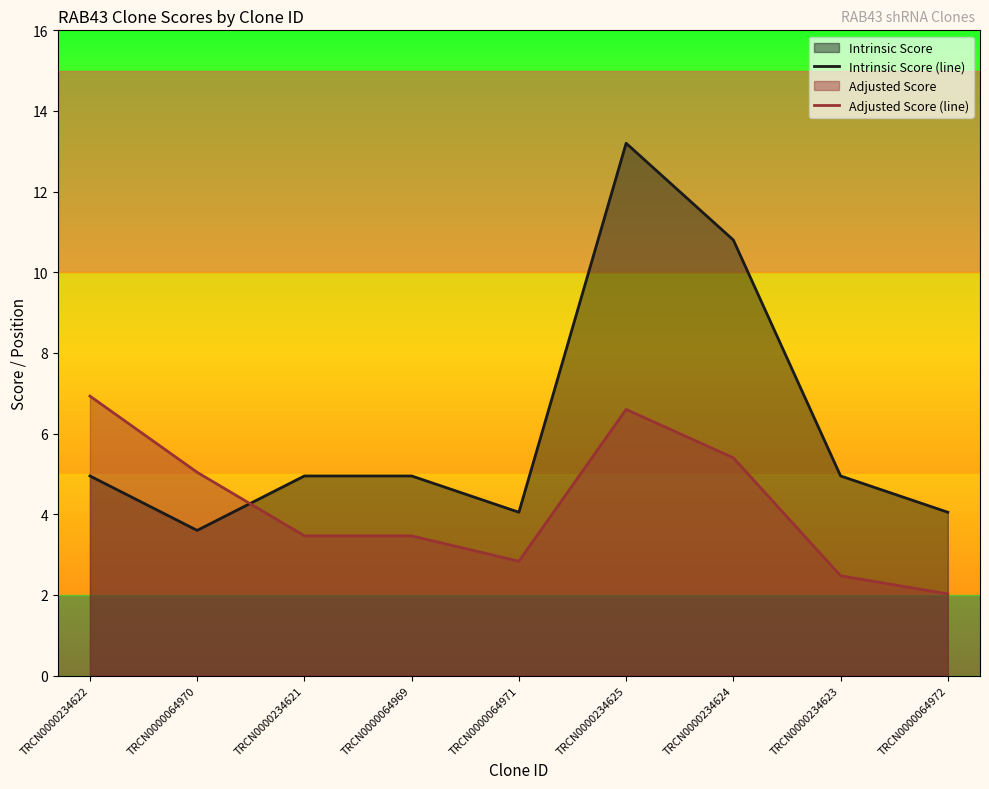

How many interior local peaks does the Intrinsic Score (line) series have?

1